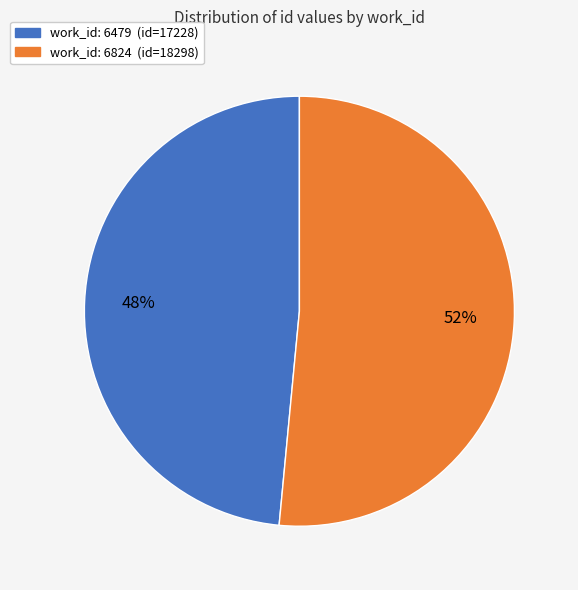

To the nearest percent, what is the average slice percentage?

50%